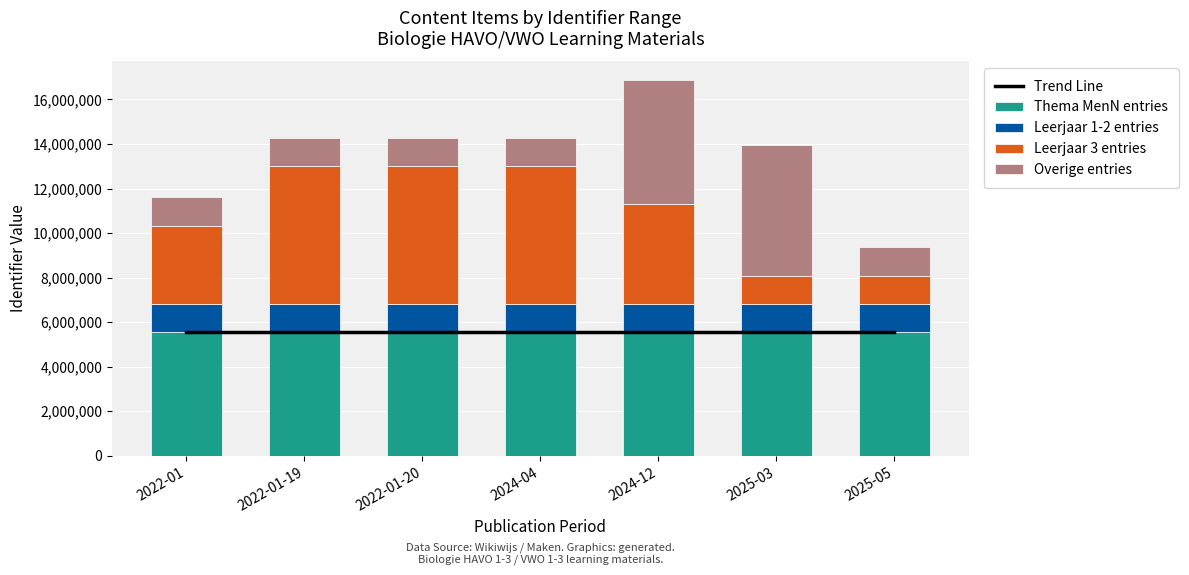

Rank the categories by Overige entries value from lowest to highest.

2025-05, 2022-01, 2022-01-19, 2022-01-20, 2024-04, 2024-12, 2025-03